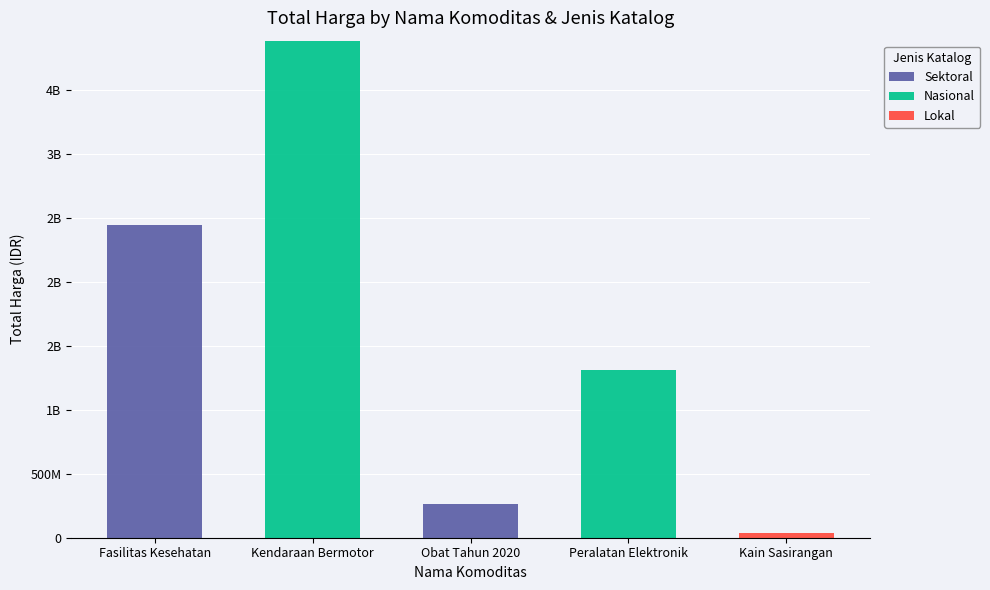

Are the bars grouped side by side (vs. stacked)?

No